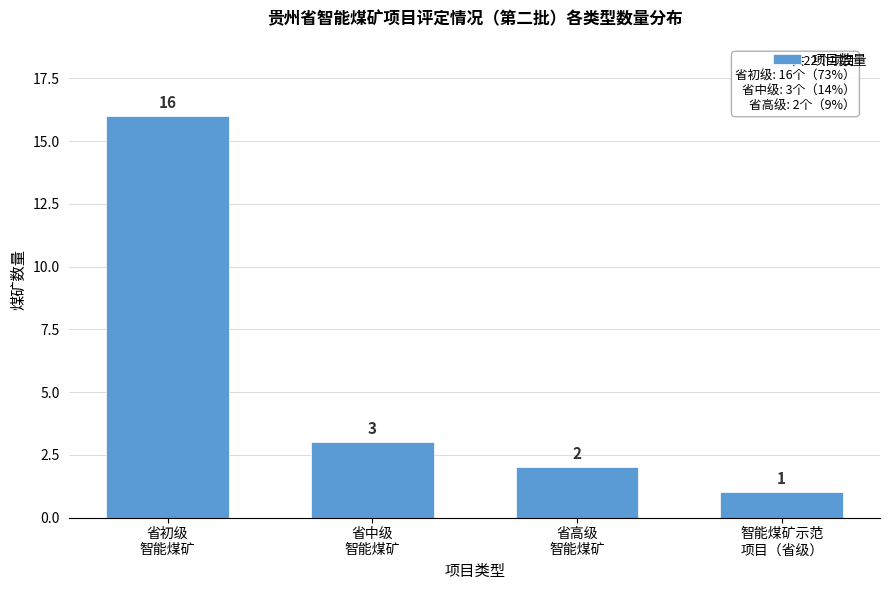

Reading left to right, transcribe all the data shown in this chart.

16	3	2	1